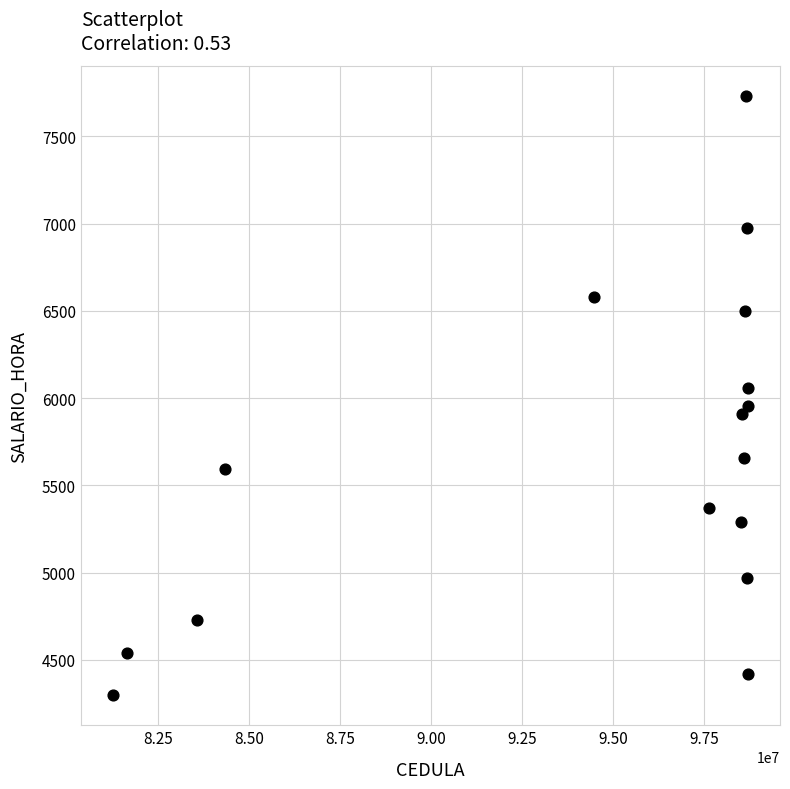

What is the range of Y values (max minus min)?

3435.0